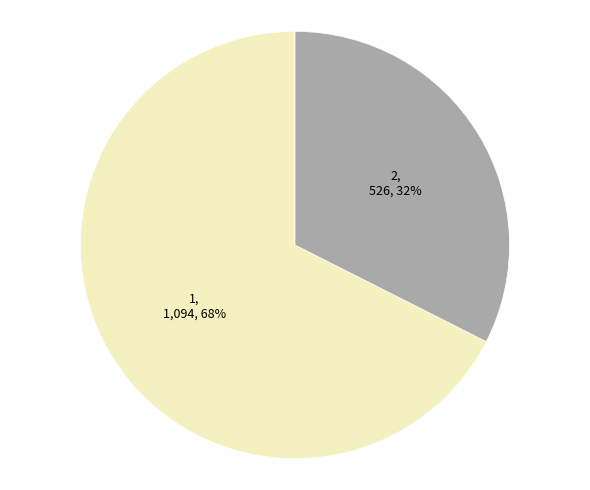

To the nearest percent, what is the average slice percentage?

50%